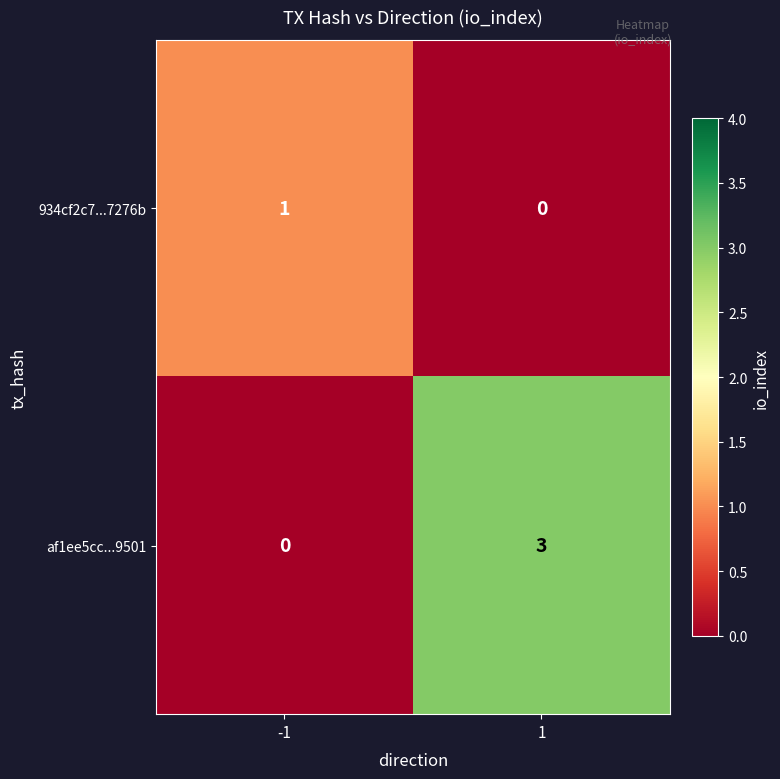

What is the maximum value shown in the chart?

3